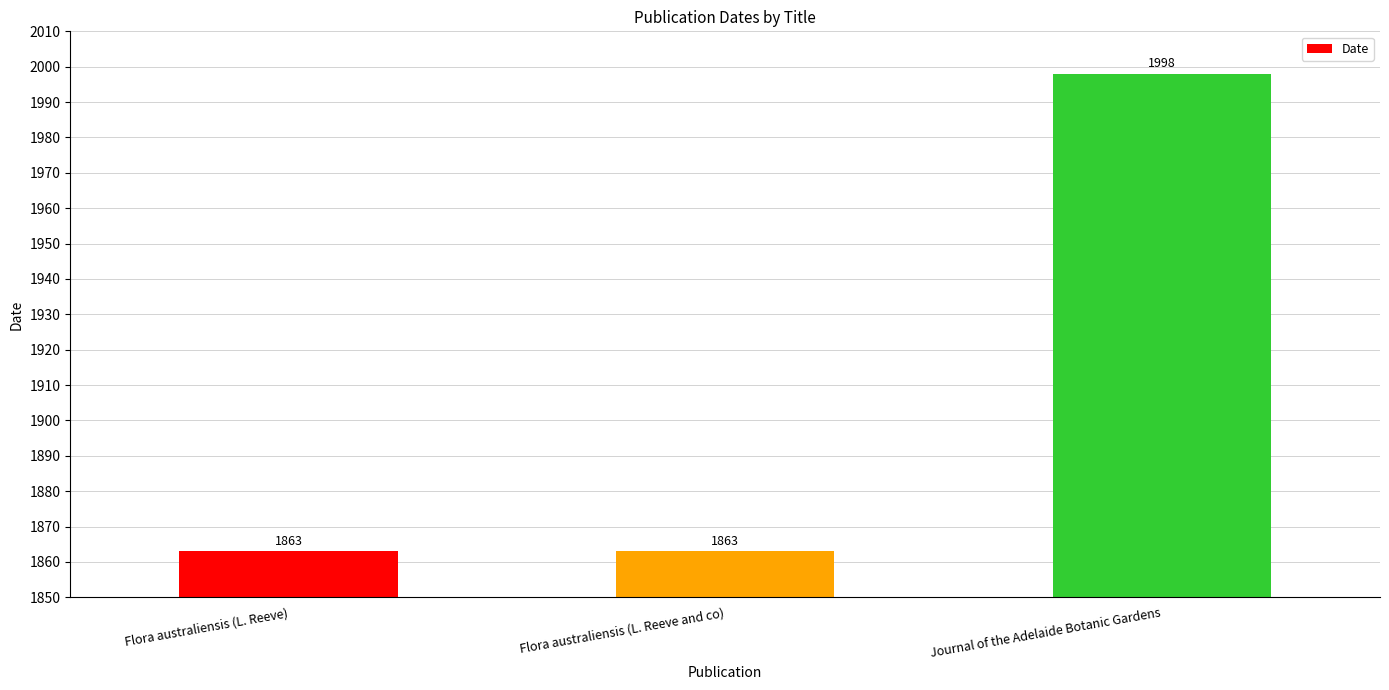

How many values are between 1863 and 1998?

3